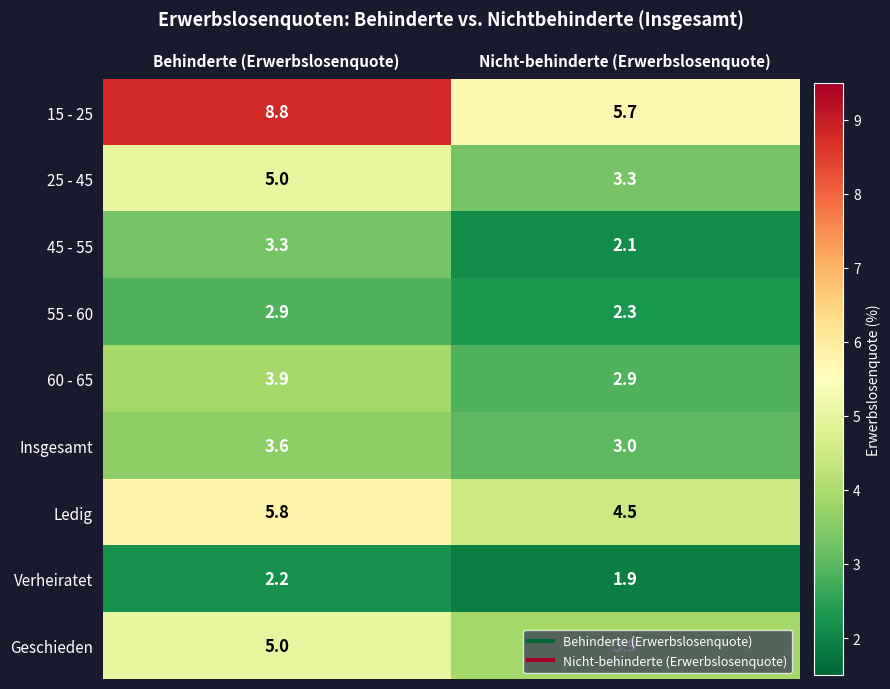

At which label does 45 - 55 first exceed 3?

Behinderte (Erwerbslosenquote)